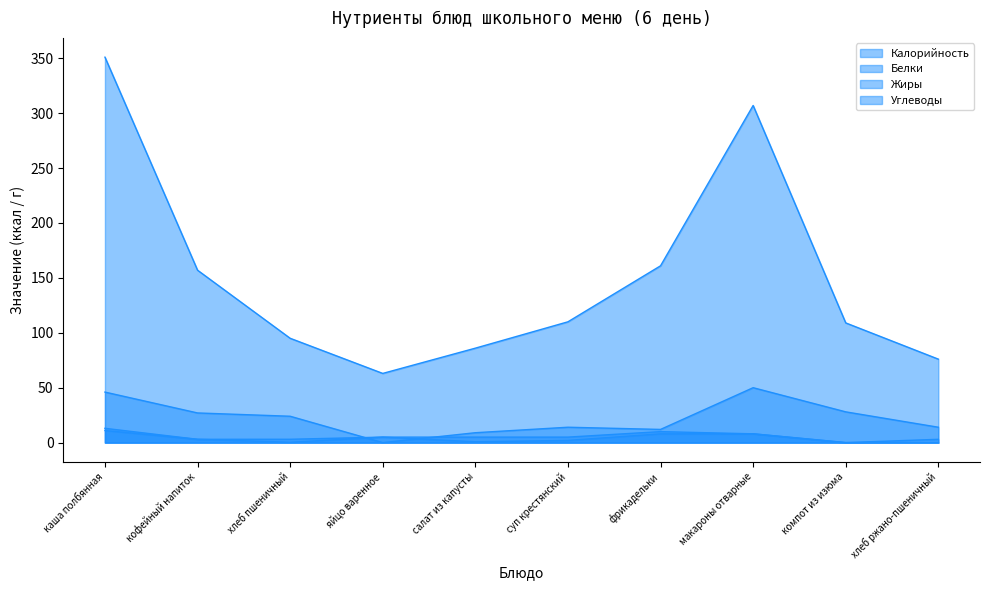

True or false: Калорийность has more than 2 points higher than both neighbors.

False